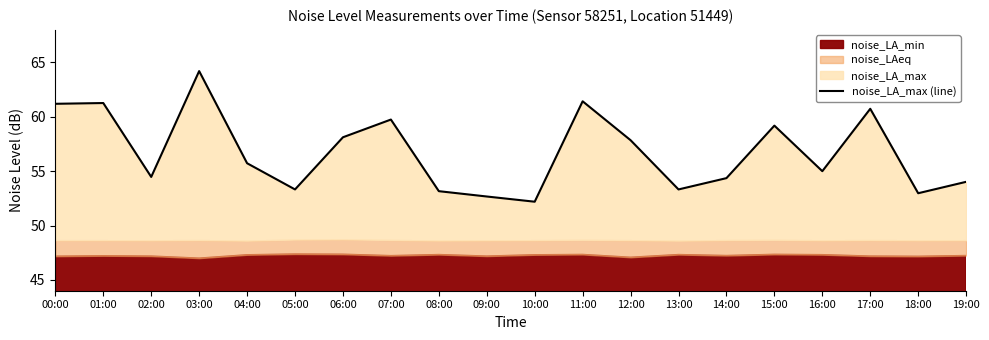

Reading left to right, transcribe all the data shown in this chart.

61.2	61.3	54.5	64.2	55.7	53.3	58.1	59.8	53.2	52.7	52.2	61.4	57.9	53.3	54.4	59.2	55.0	60.7	53.0	54.0